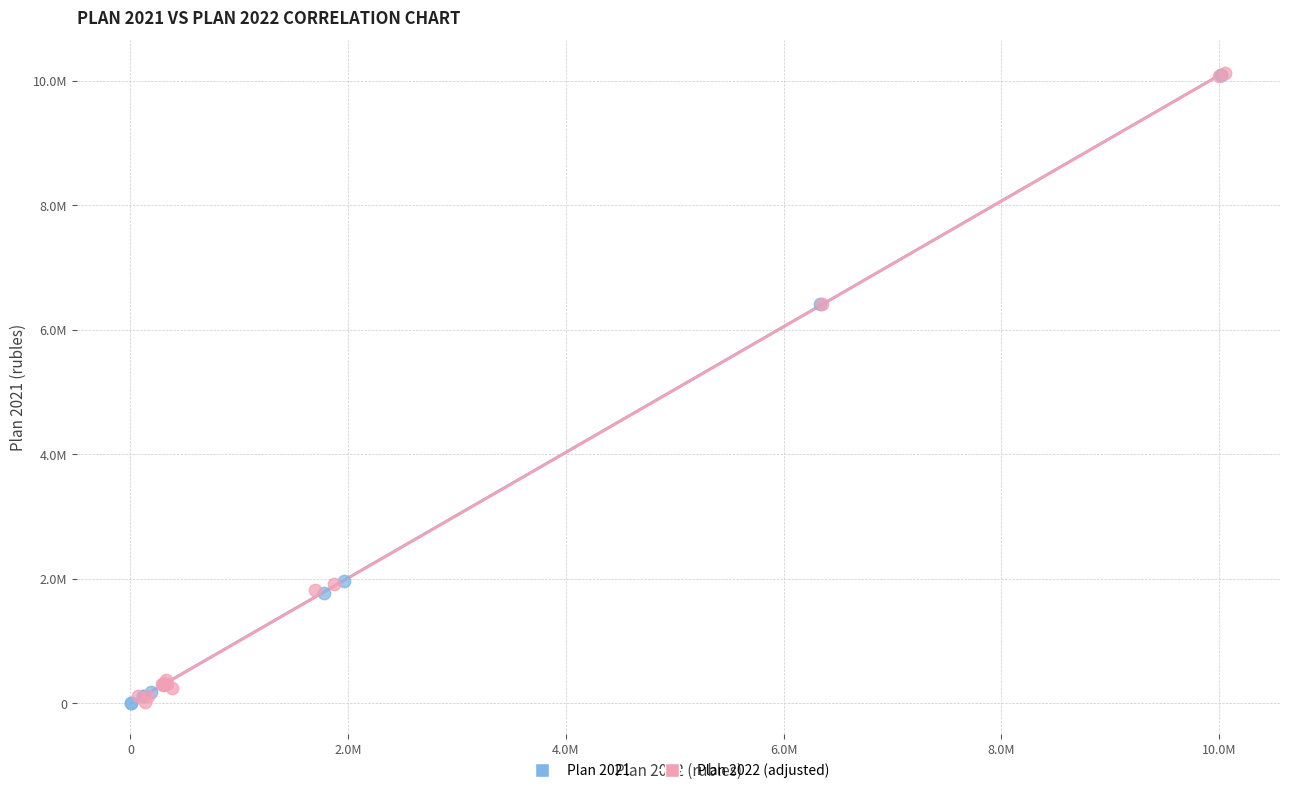

What are all the series names shown in the legend?

Plan 2021, Plan 2022 (adjusted)